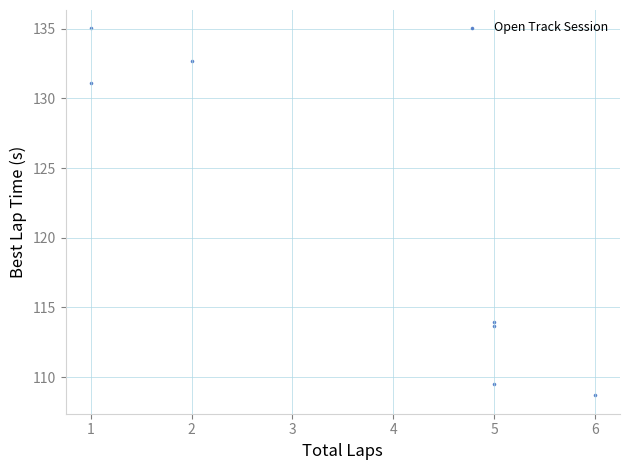

What is the average Y value?

120.7